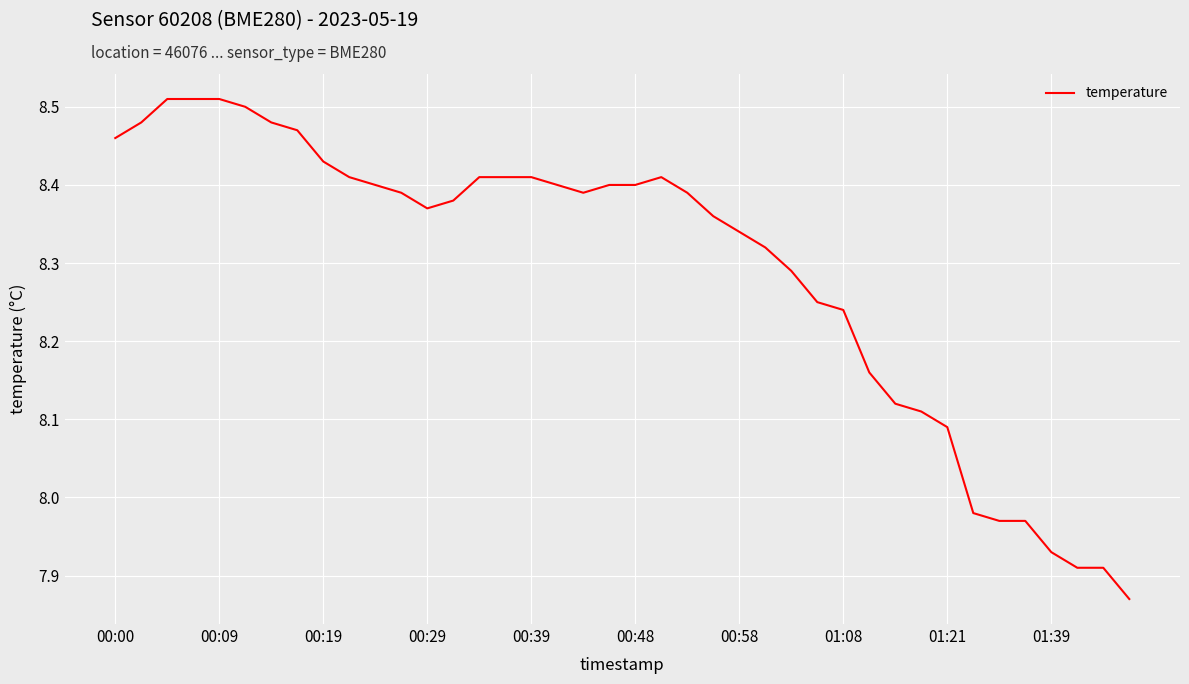

At which label does the data first exceed 8?

00:00